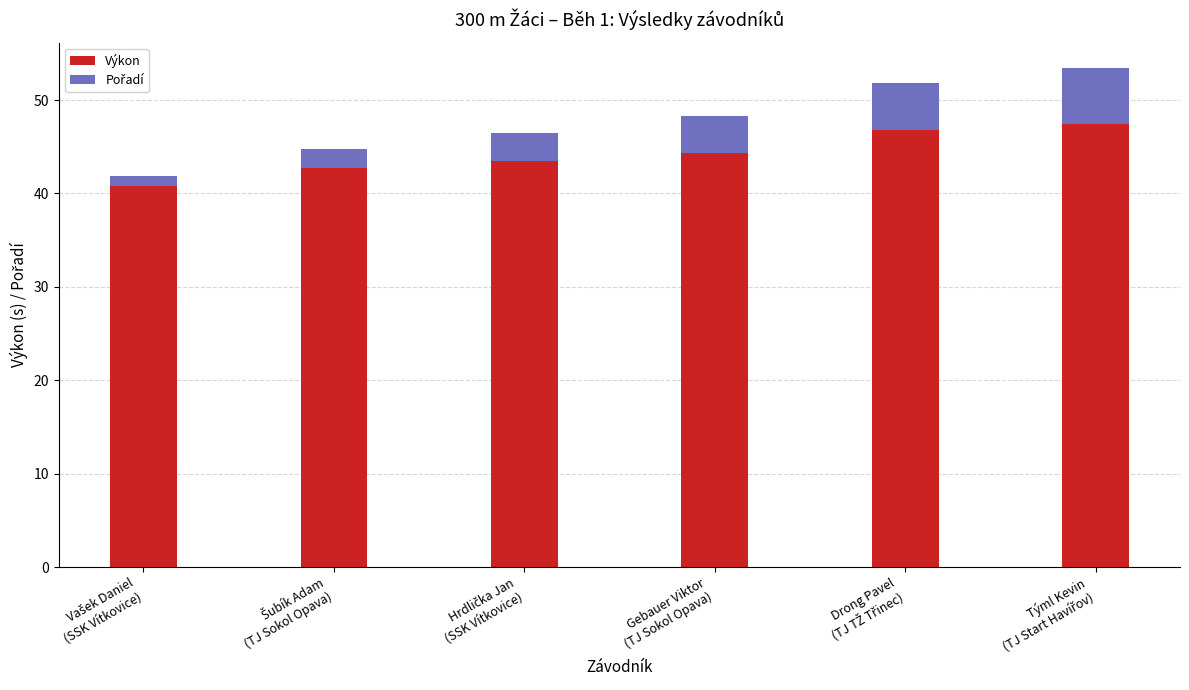

What is the highest value of the Výkon series?

47.5